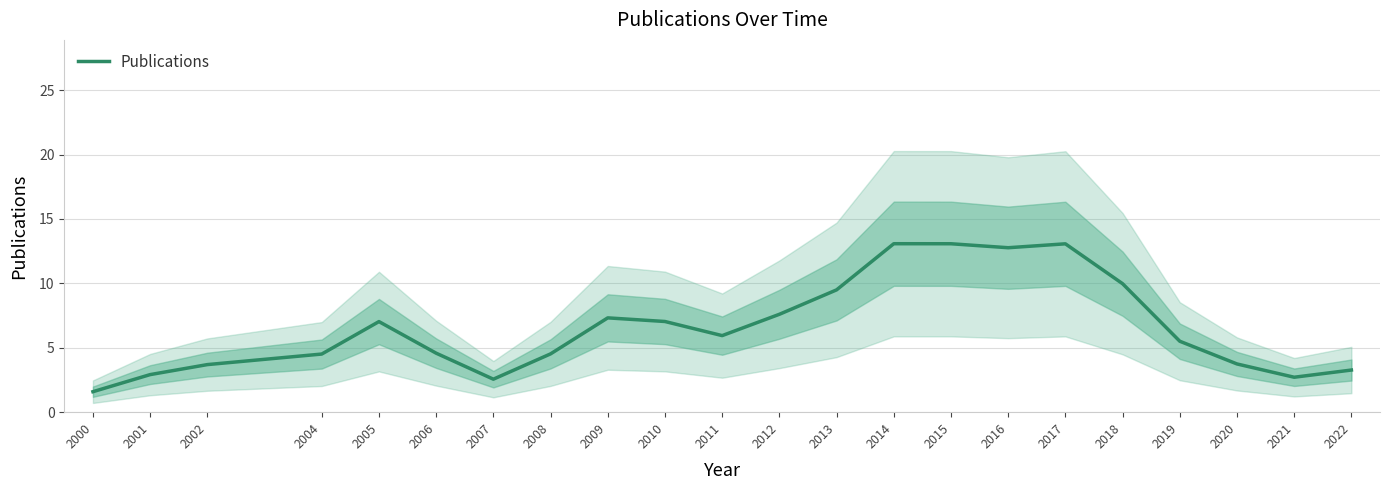

Reading left to right, list all the values displayed in this chart.

1.6	2.9	3.7	4.5	7.0	4.6	2.6	4.5	7.3	7.0	5.9	7.6	9.5	13.1	13.1	12.8	13.1	10.0	5.5	3.7	2.7	3.3